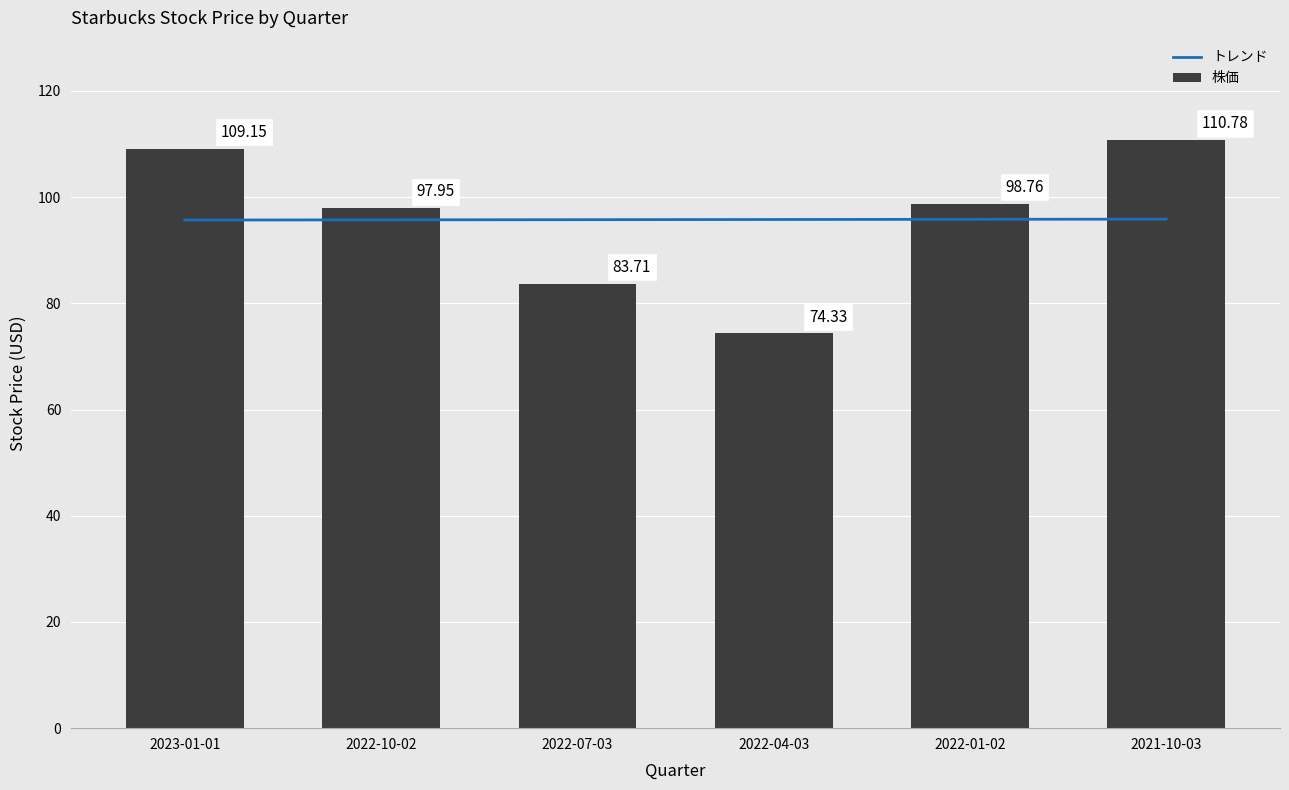

List the labels in order of value, smallest first.

2022-04-03, 2022-07-03, 2022-10-02, 2022-01-02, 2023-01-01, 2021-10-03